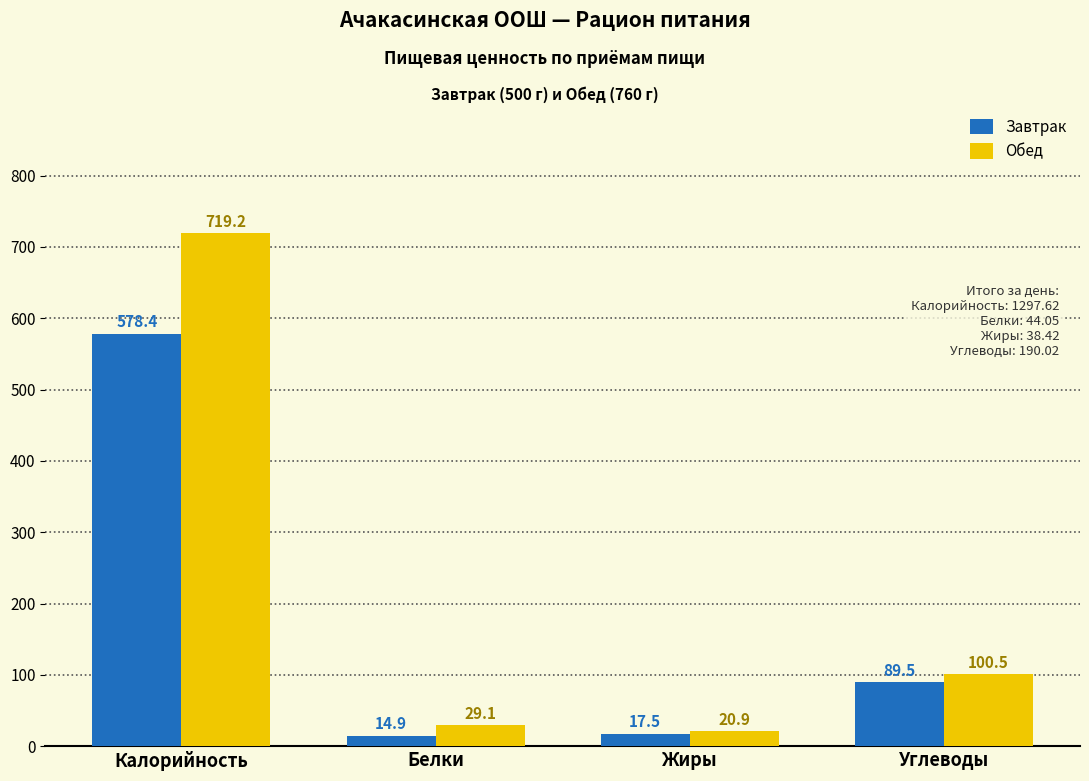

What is the spread (max minus min) of values at Белки?

14.2